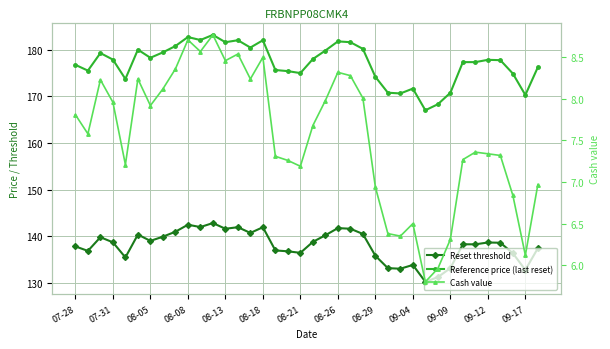

What are all the series names shown in the legend?

Reset threshold, Reference price (last reset), Cash value